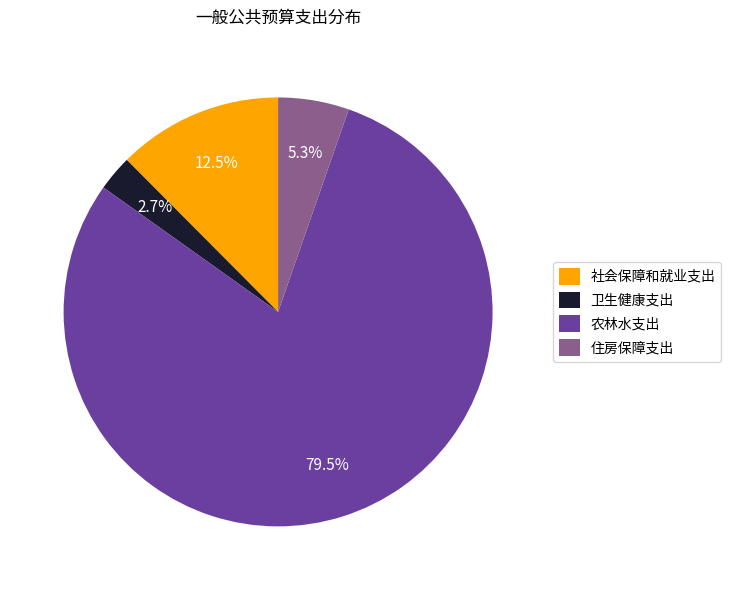

Rank the categories by value from highest to lowest.

农林水支出, 社会保障和就业支出, 住房保障支出, 卫生健康支出